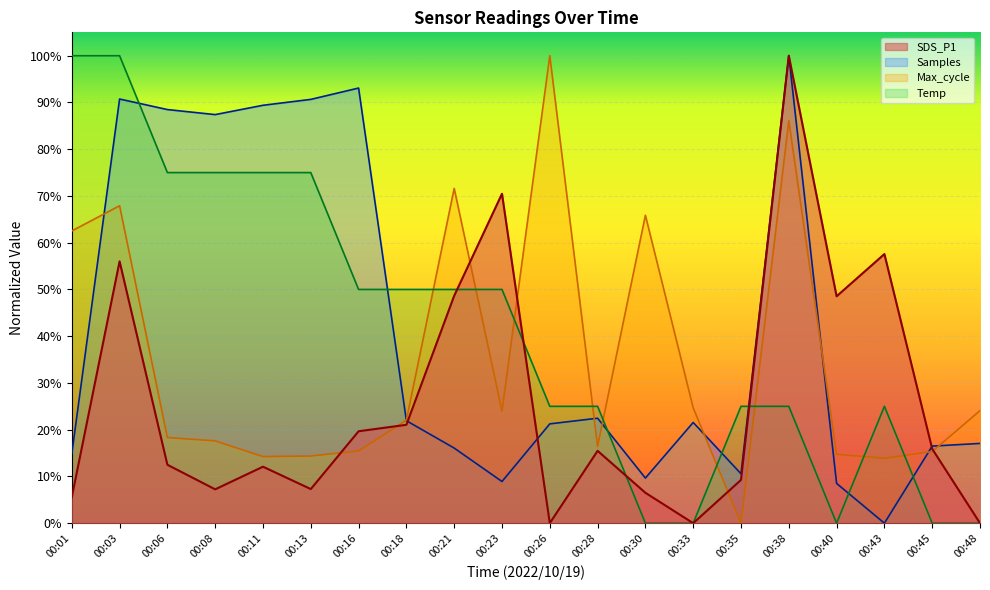

At which category is the sum across all series the highest?

00:03